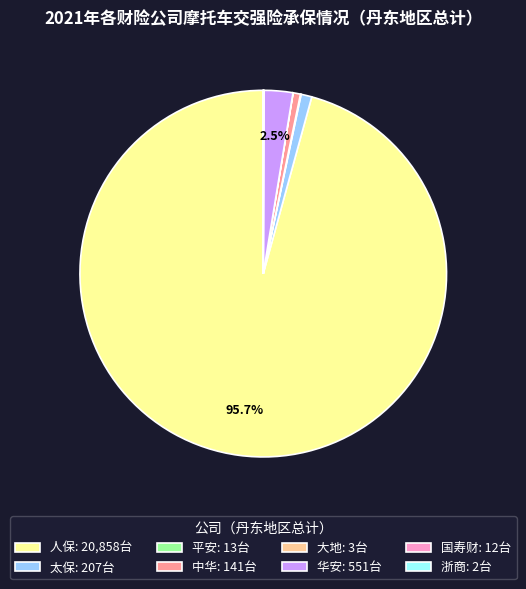

Does any single category account for the majority?

Yes